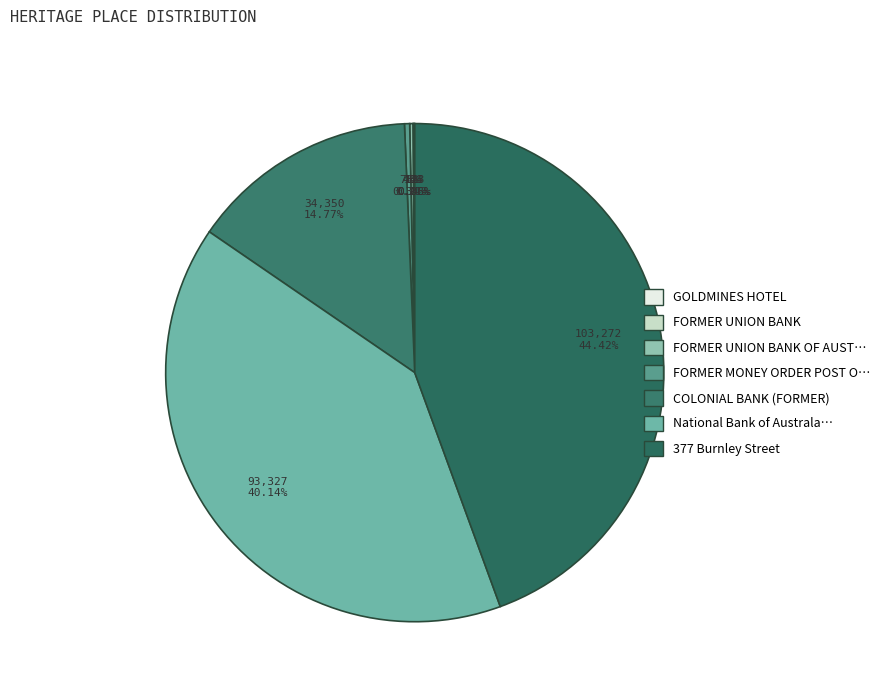

Which category has the biggest portion of the pie?

377 Burnley Street